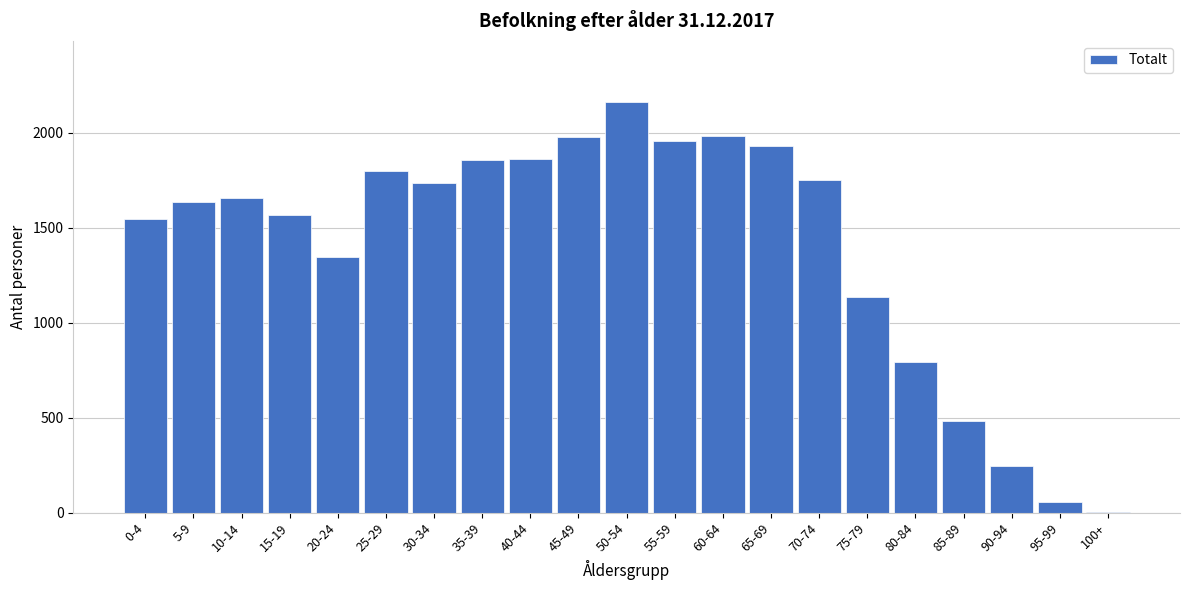

True or false: the data shows 481 at 85-89.

True